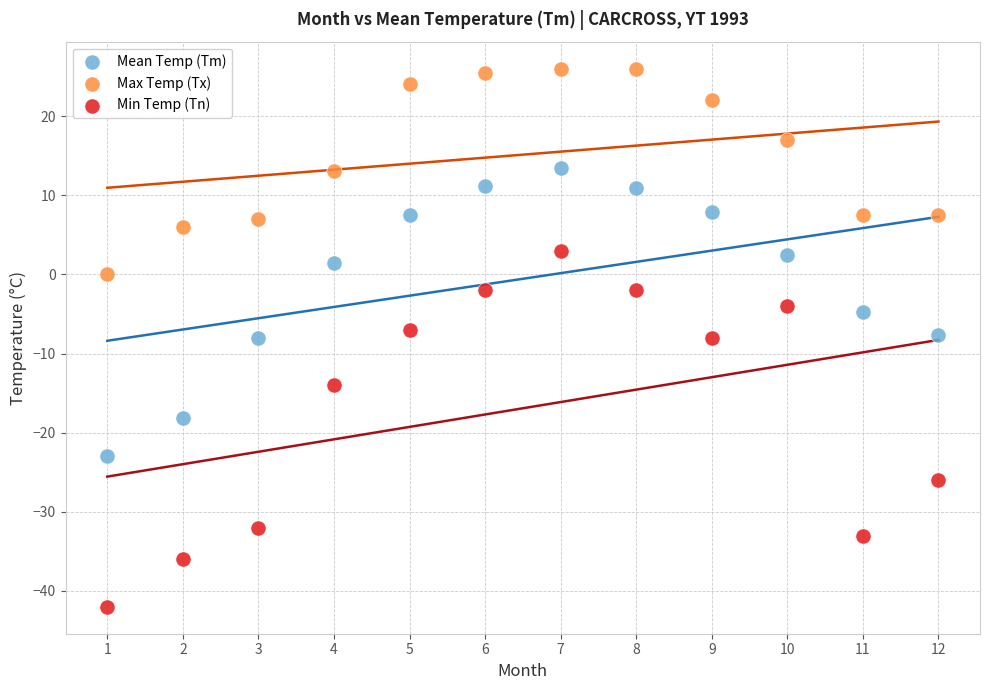

Across all data points, what is the range of X values (max minus min)?

11.0